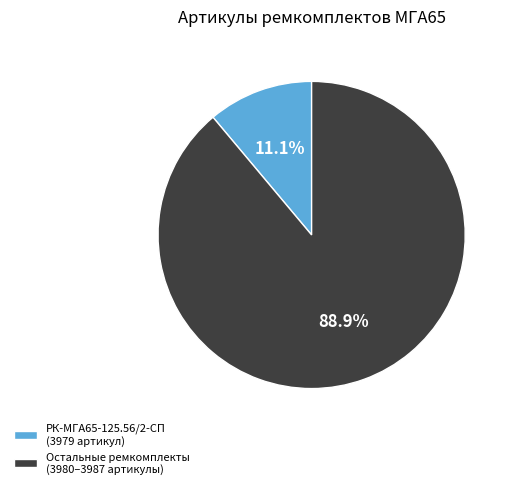

Count the number of slices in the pie.

2